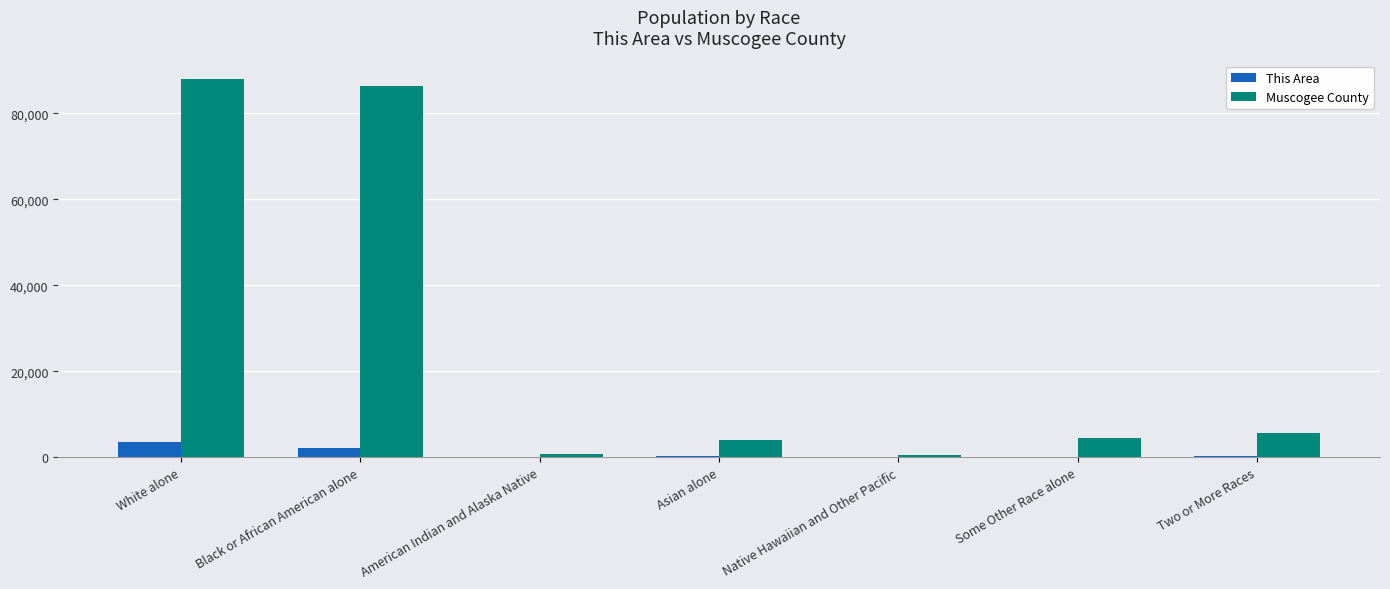

Does the chart contain stacked bars?

No